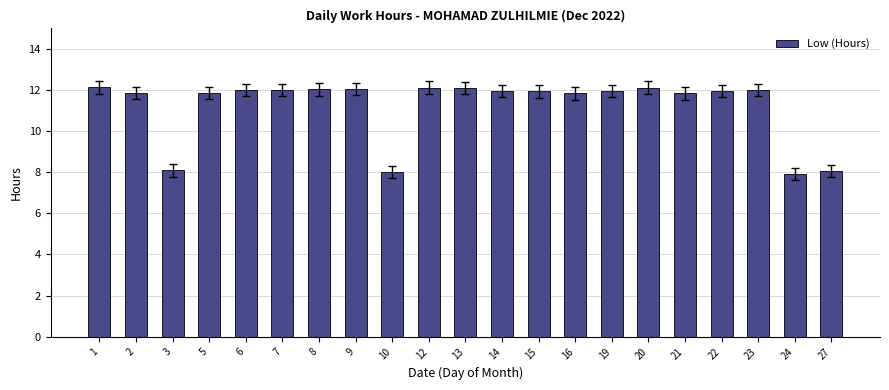

Where does the data first go above 11?

1